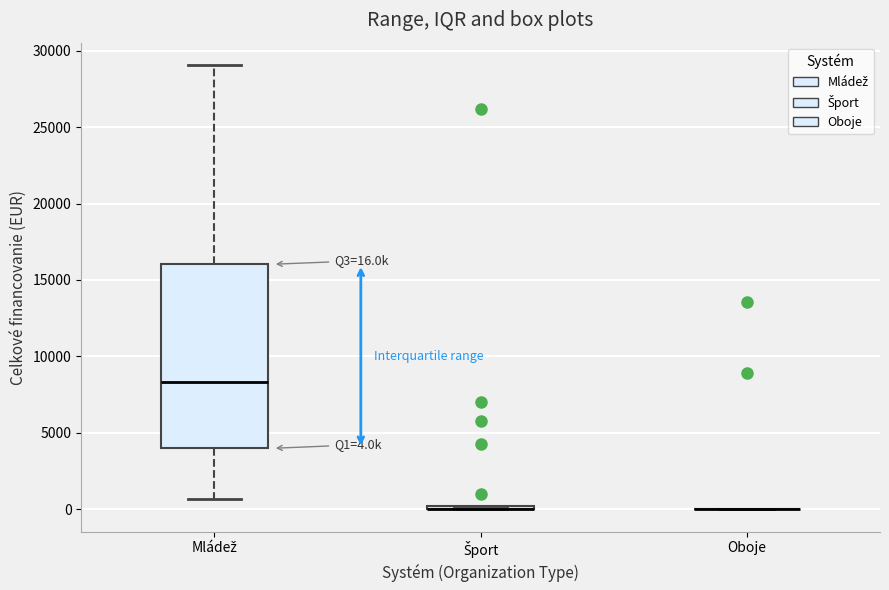

Which box is the tallest, from its lower edge to its upper edge?

Mládež